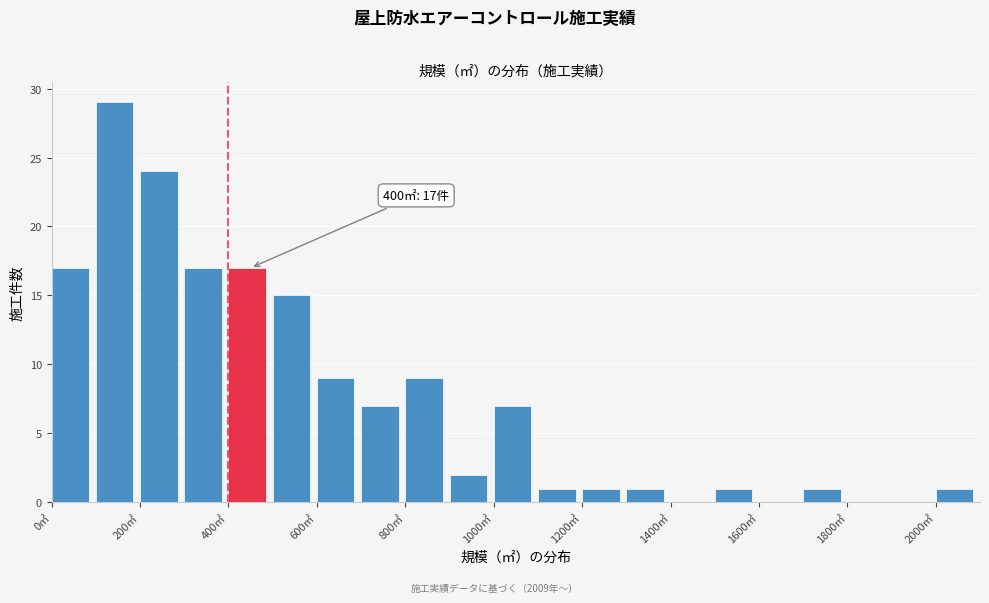

Which range on the x-axis has the tallest bar?

100 to 200